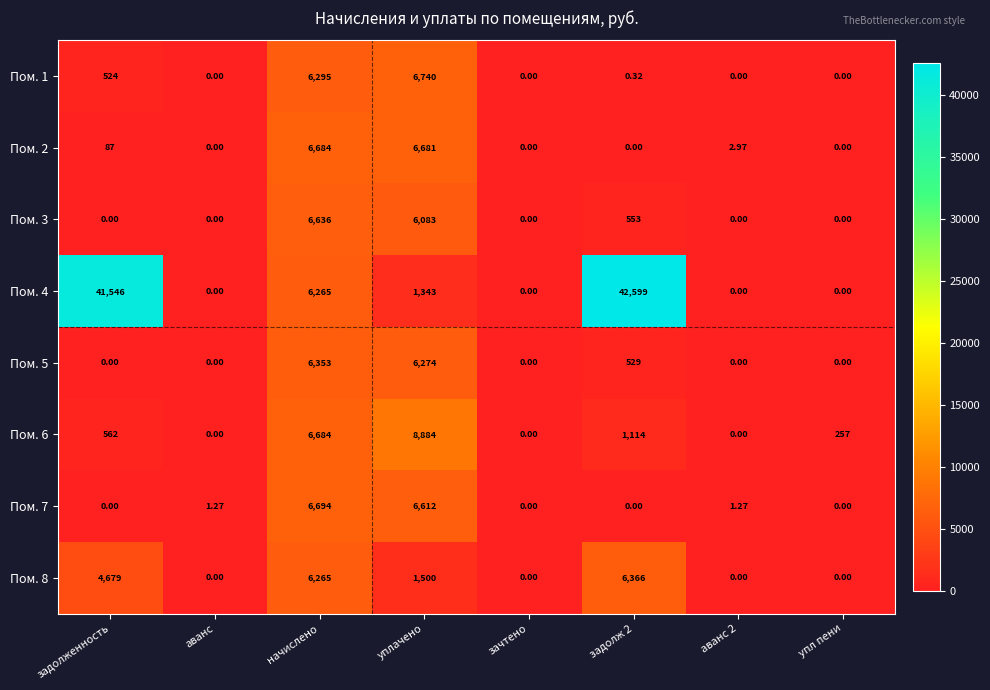

At which label does Пом. 8 first exceed 1500?

задолженность